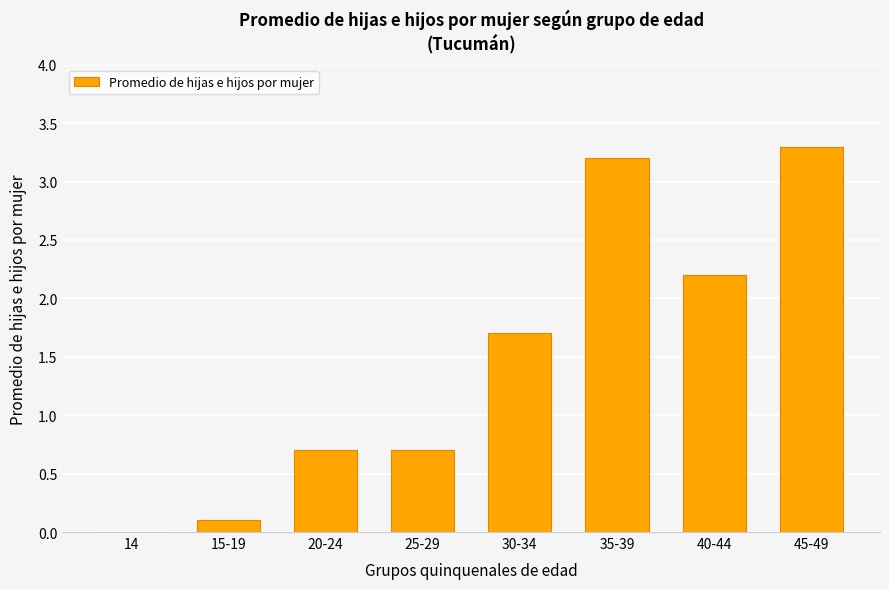

What is the difference between the values at 15-19 and 40-44?

2.1